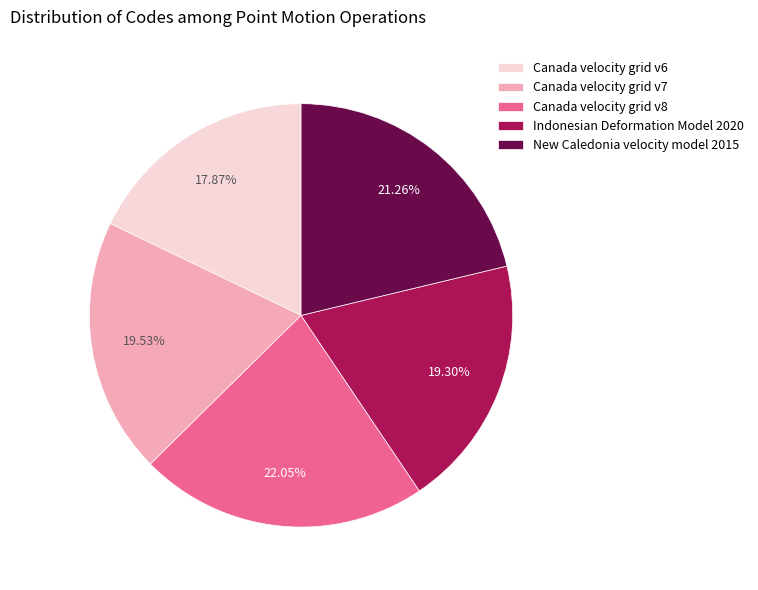

Do Canada velocity grid v8 and Indonesian Deformation Model 2020 together represent more than half of the pie?

No